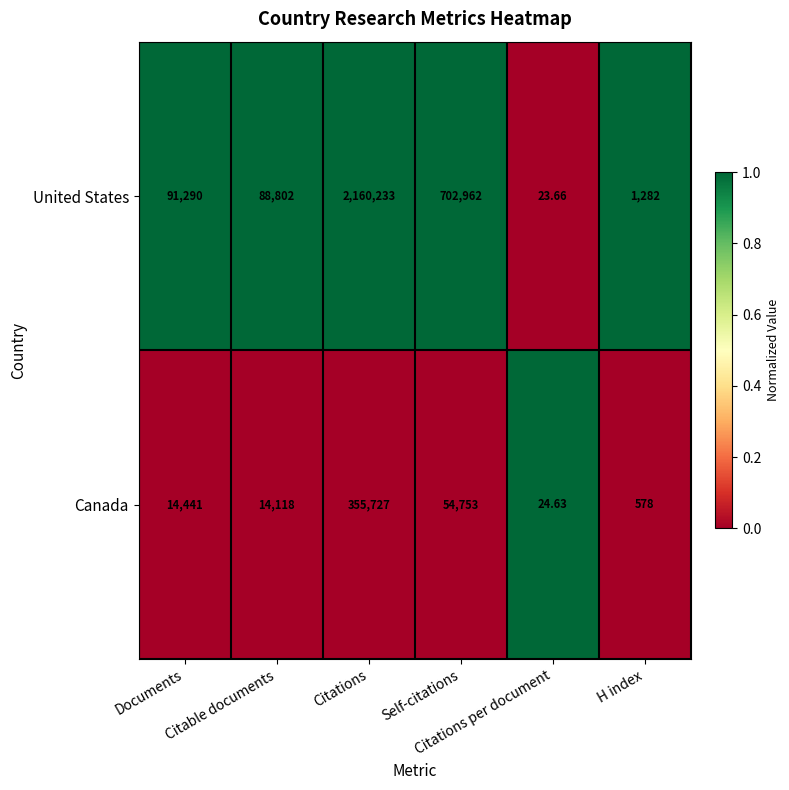

Which series has the largest range (max minus min)?

United States